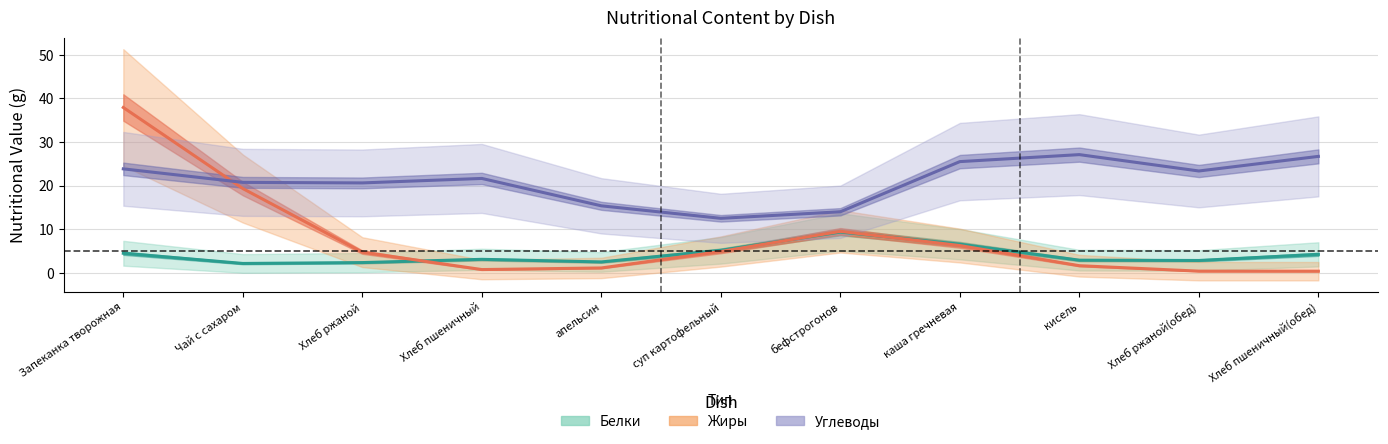

What is the average value of the Жиры series?

7.9